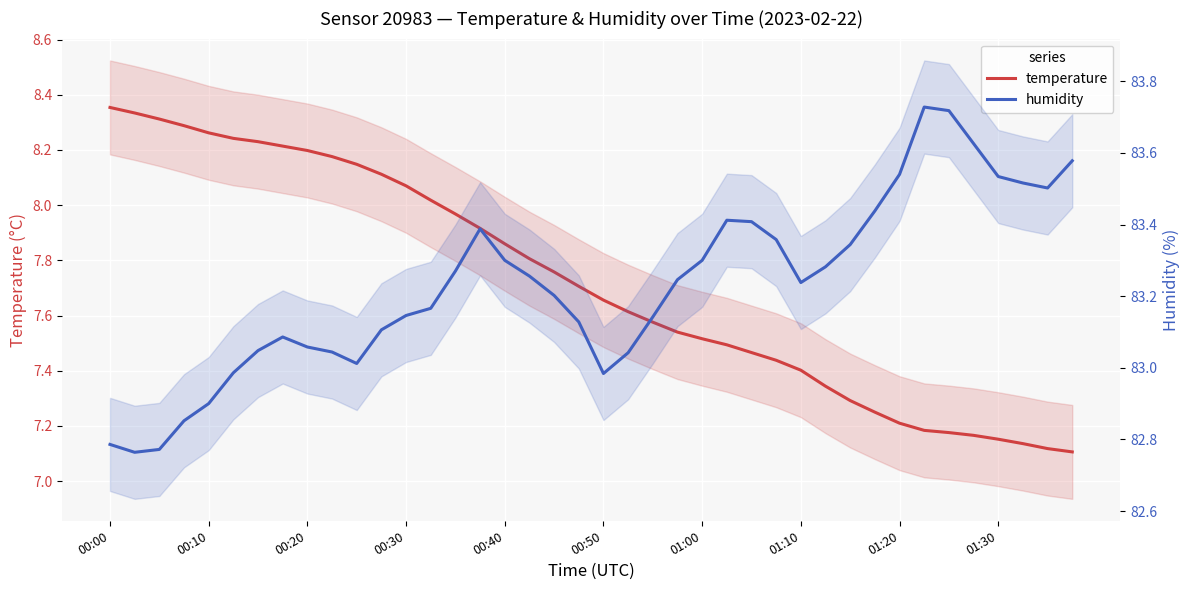

Reading right to left, transcribe all the data shown in this chart.

temperature: 7.1	7.1	7.1	7.2	7.2	7.2	7.2	7.2	7.3	7.3	7.3	7.4	7.4	7.5	7.5	7.5	7.5	7.6	7.6	7.7	7.7	7.8	7.8	7.9	7.9	8.0	8.0	8.1	8.1	8.1	8.2	8.2	8.2	8.2	8.2	8.3	8.3	8.3	8.3	8.4
humidity: 83.6	83.5	83.5	83.5	83.6	83.7	83.7	83.5	83.4	83.3	83.3	83.2	83.4	83.4	83.4	83.3	83.2	83.1	83.0	83.0	83.1	83.2	83.3	83.3	83.4	83.3	83.2	83.1	83.1	83.0	83.0	83.1	83.1	83.0	83.0	82.9	82.9	82.8	82.8	82.8